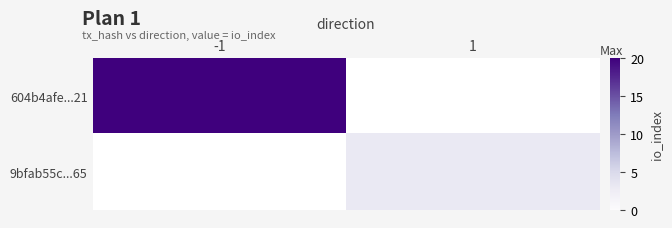

Which series has the widest spread of values?

604b4afe...21